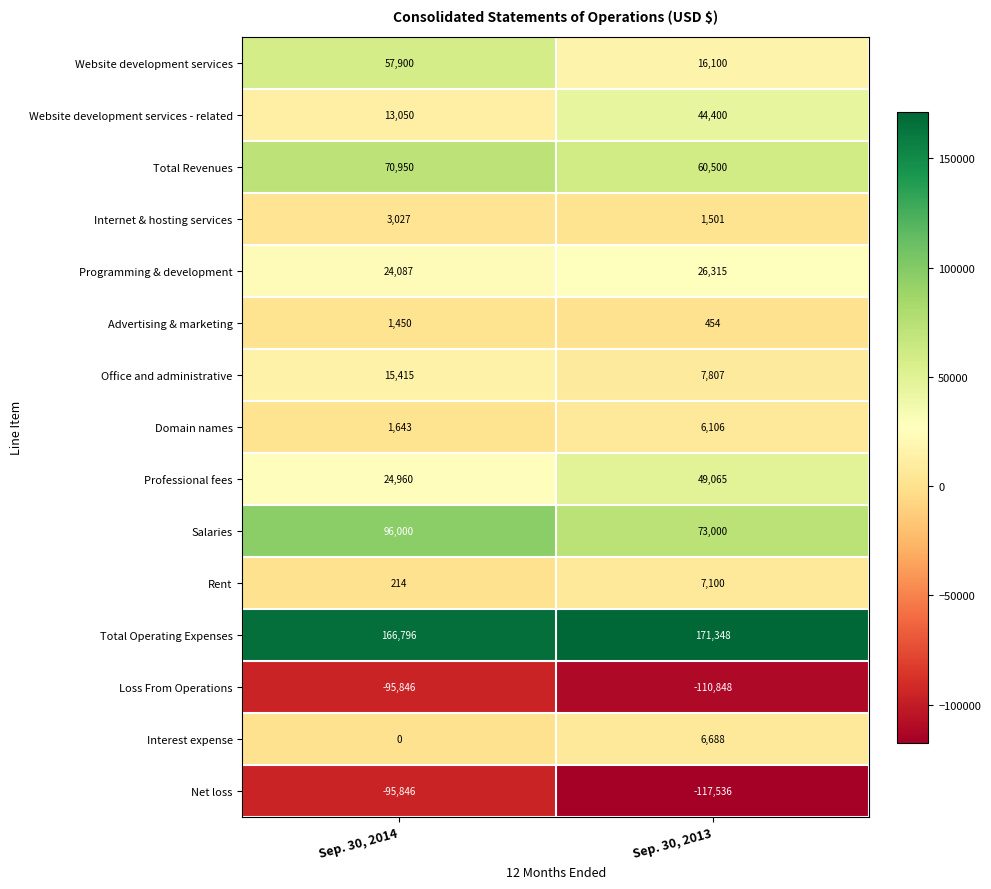

What is the spread (max minus min) of values at Sep. 30, 2013?

288884